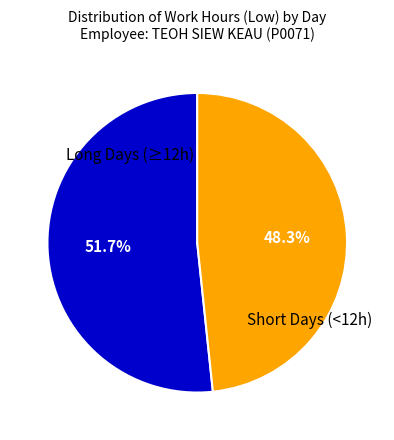

Does any single category account for the majority?

Yes